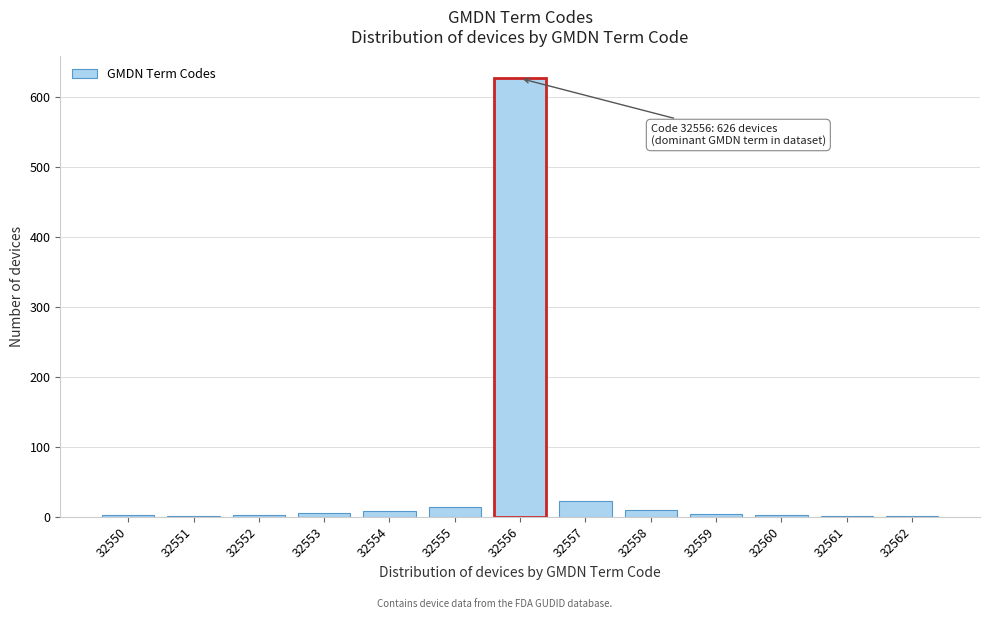

What is the greatest value displayed?

626